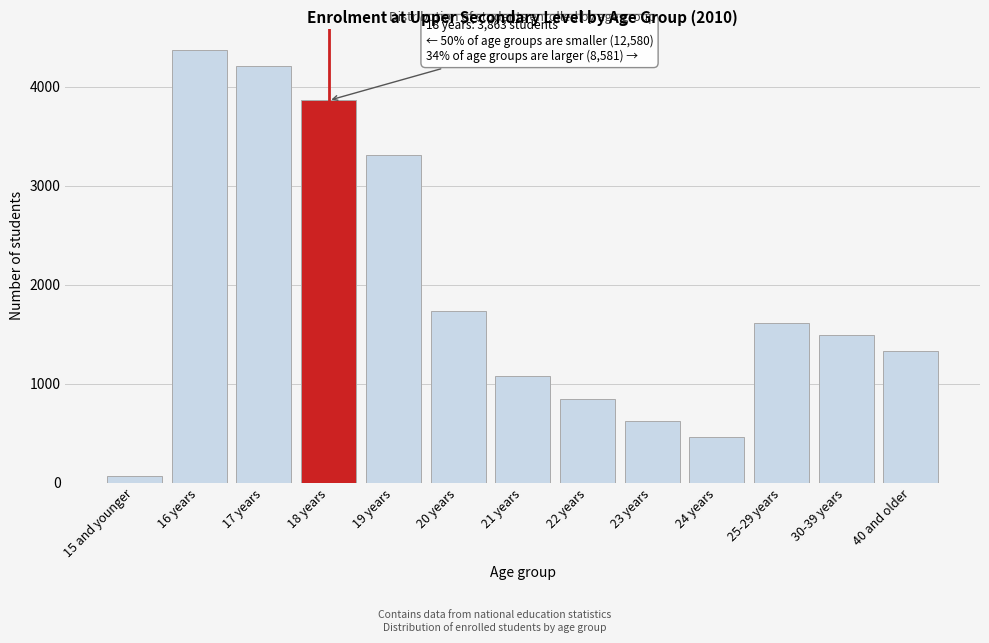

Reading left to right, list all the values displayed in this chart.

73	4370	4211	3863	3311	1740	1081	845	630	461	1611	1496	1332